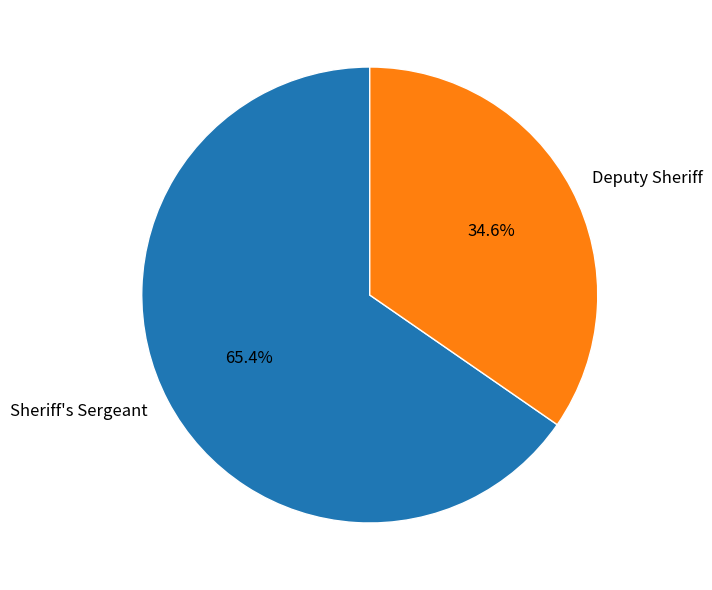

To the nearest percent, what is the difference between the largest and smallest slice percentages?

31%